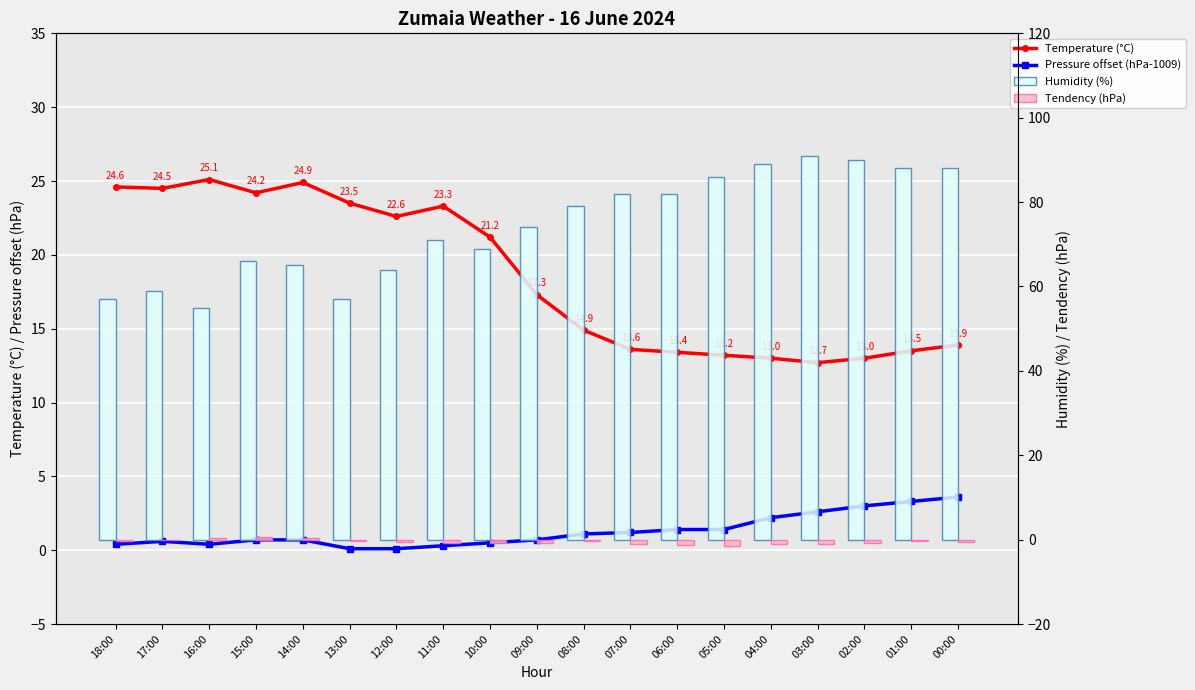

Read the Temperature (°C) value at 07:00.

13.6